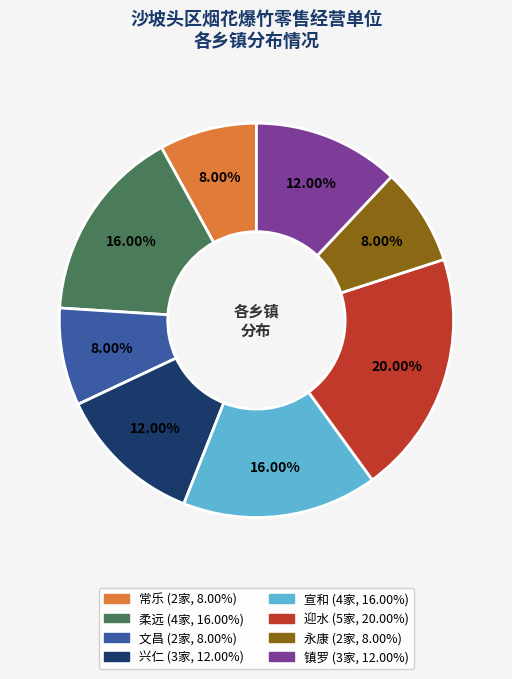

True or false: 文昌 accounts for 8% of the total.

True